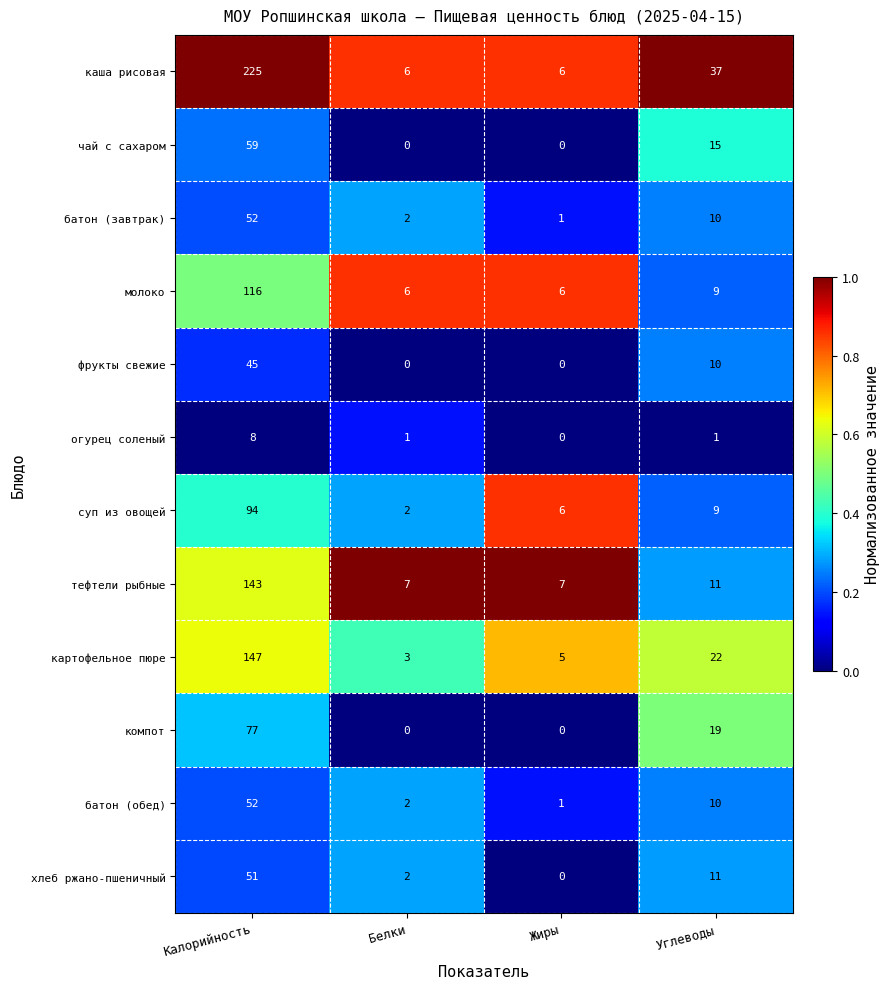

Is the value of компот at Углеводы greater than the value of молоко at Белки?

Yes